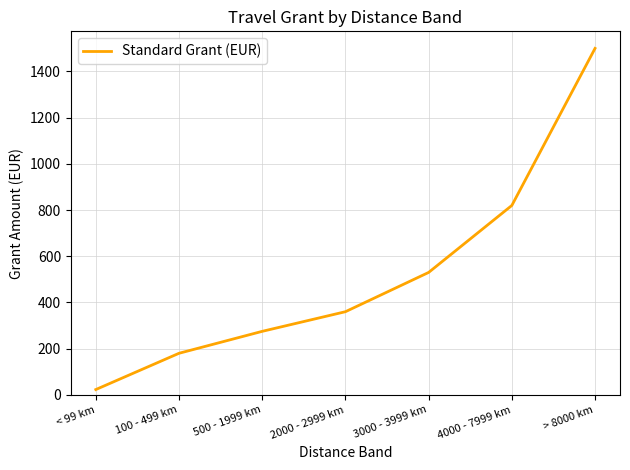

Between 100 - 499 km and 3000 - 3999 km, which is larger?

3000 - 3999 km